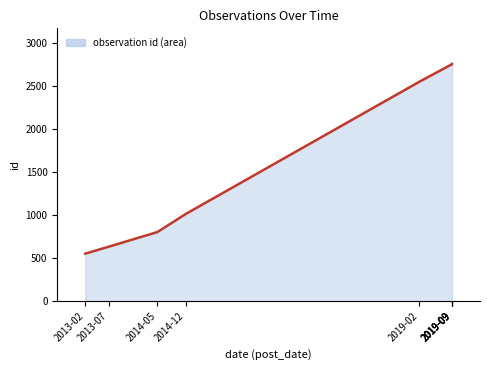

True or false: there are more than 2 points higher than both neighbors.

False